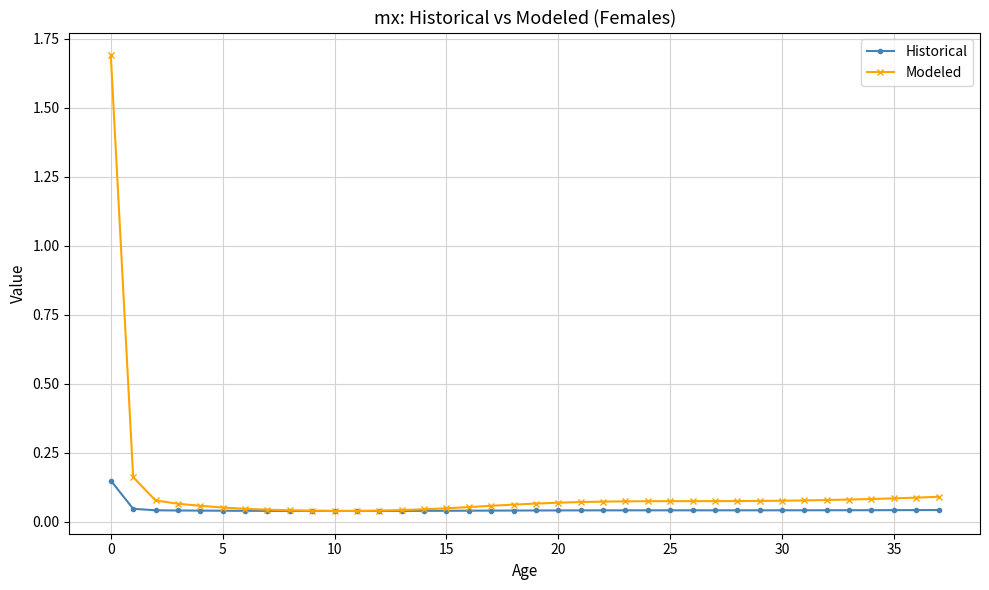

Rank the series by their maximum value, from highest to lowest.

Modeled, Historical